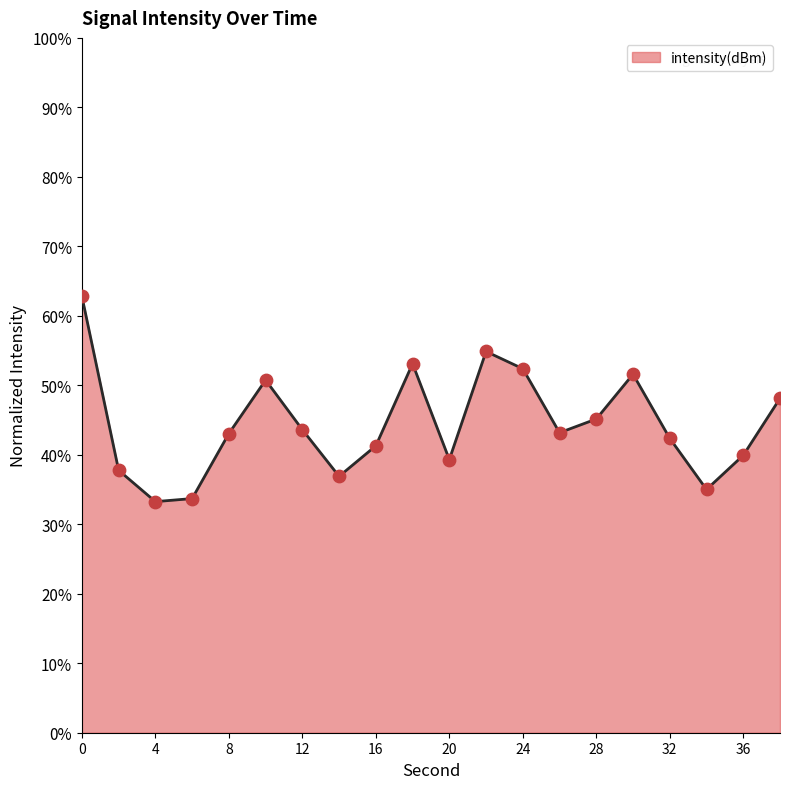

What is the difference between the maximum and minimum values?

29.5